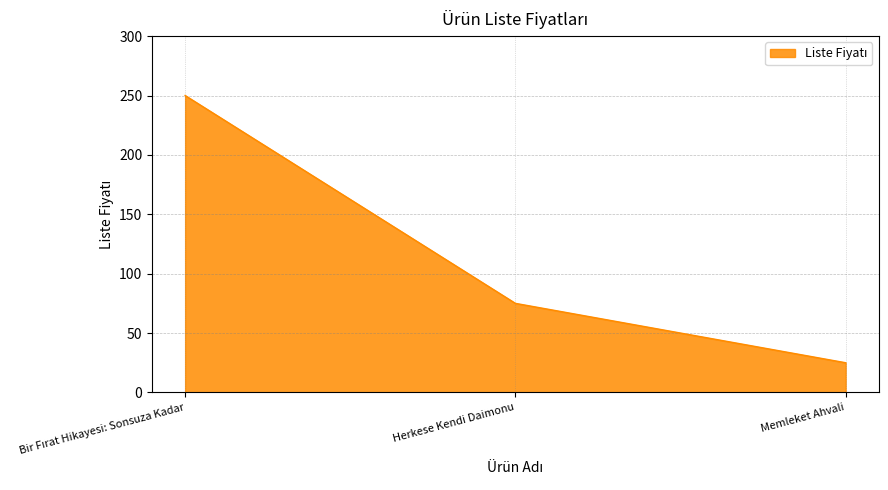

The value at Memleket Ahvali is 25. True or false?

True